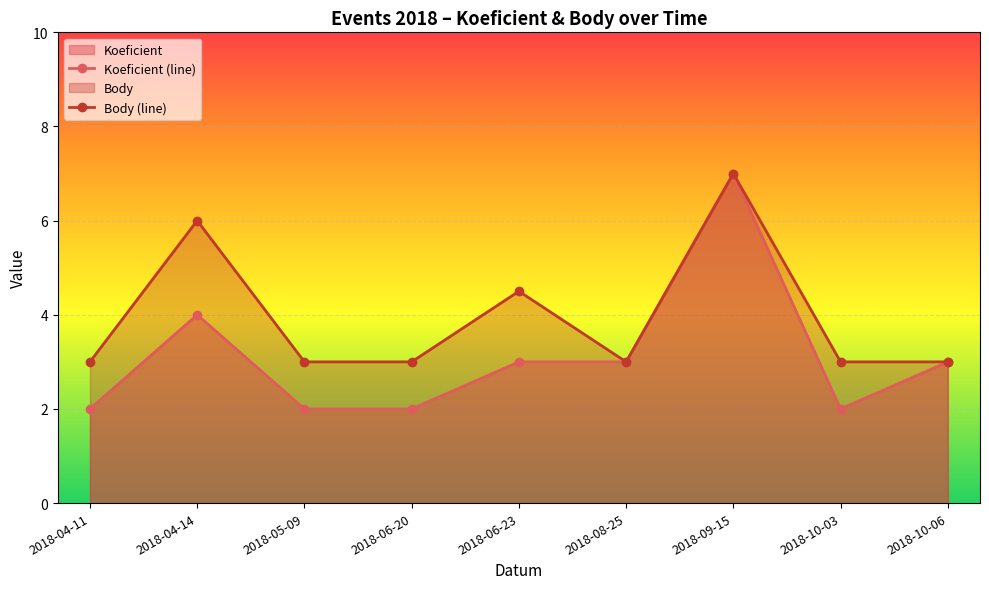

In Koeficient (line), how many points are higher than both neighbors (excluding endpoints)?

2